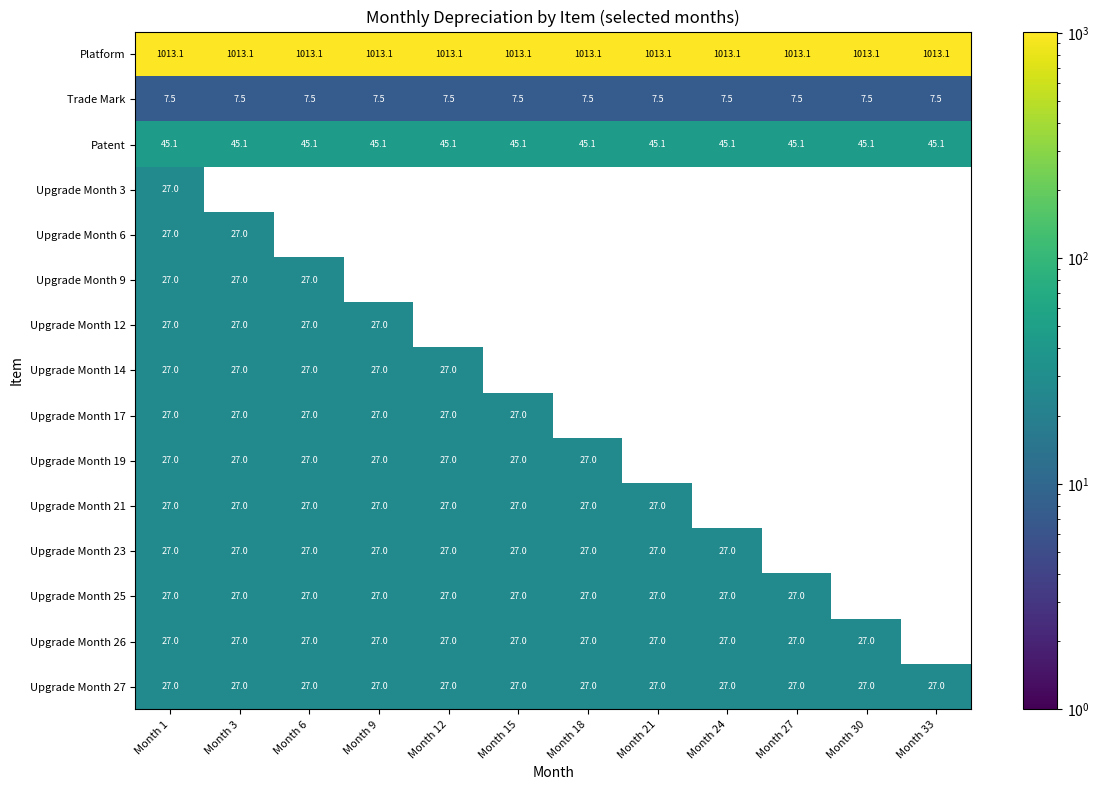

What is the minimum value shown in the chart?

7.5